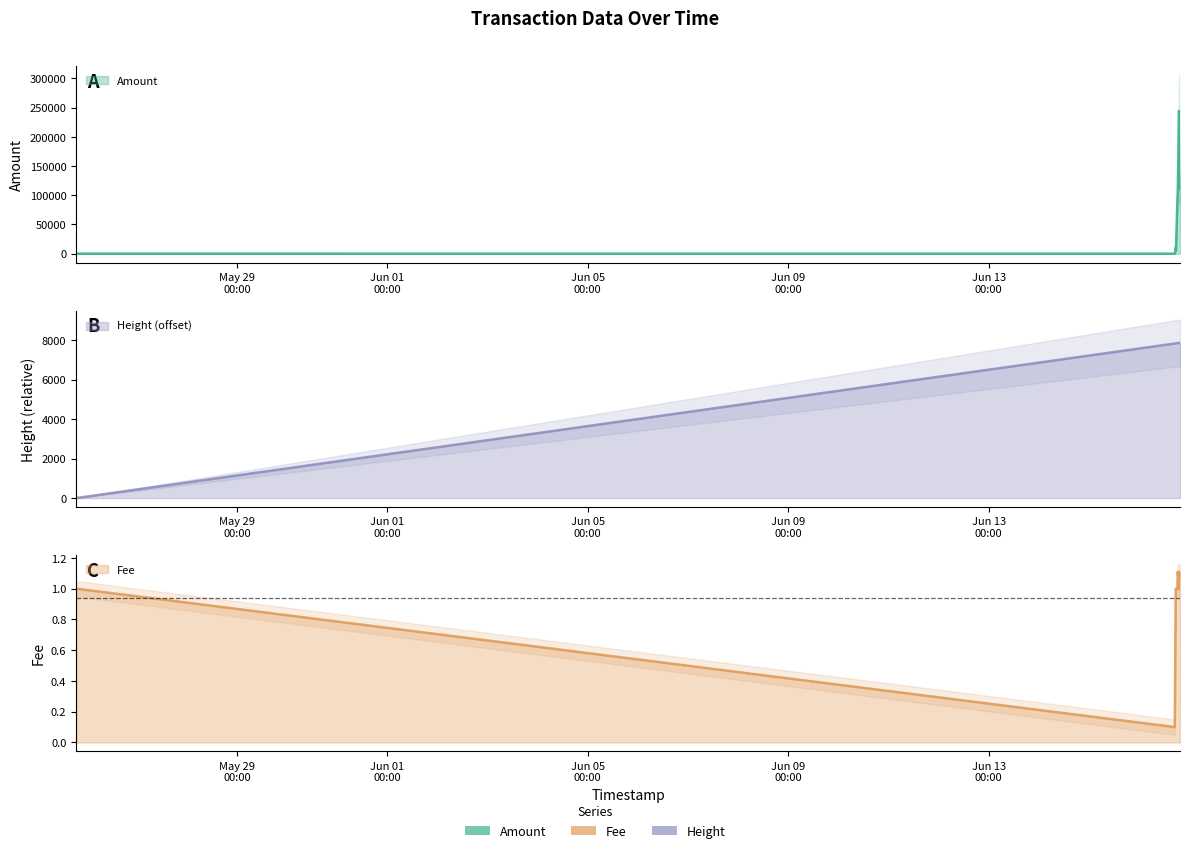

Reading right to left, extract all data points from this chart.

Amount: 135895.6	111001.0	244398.0	102545.0	100000.0	5000.0	9999.0	50.0	99.0
Fee: 1.1	1.1	1.0	1.1	1.0	1.0	1.0	0.1	1.0
Height: 7870.0	7865.0	7864.0	7857.0	7855.0	7848.0	7847.0	7835.0	0.0